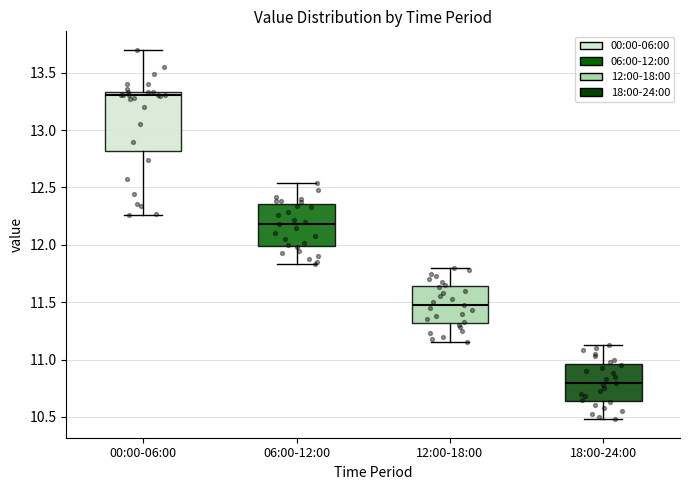

Reading left to right, read every box against the y-axis: the position of its median line, the range the box covers, and the ends of its whiskers. The values are not printed on the chart, so give them approximately, as read against the axis.

00:00-06:00: median 13.30, box 12.80 to 13.35, whiskers 12.25 to 13.70
06:00-12:00: median 12.20, box 12.00 to 12.35, whiskers 11.85 to 12.55
12:00-18:00: median 11.50, box 11.30 to 11.65, whiskers 11.15 to 11.80
18:00-24:00: median 10.80, box 10.65 to 10.95, whiskers 10.50 to 11.15